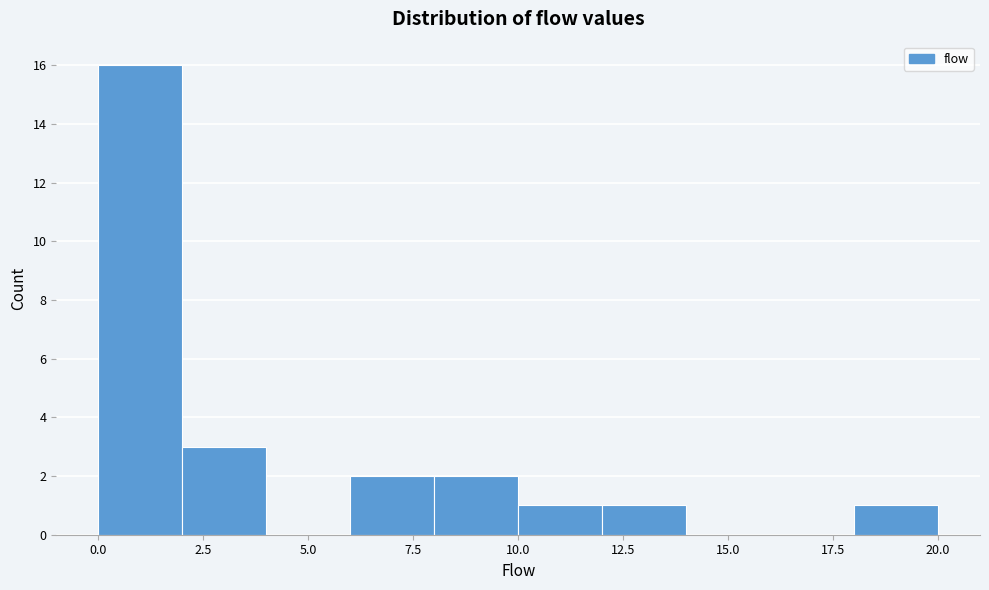

Which range on the x-axis has the tallest bar?

0 to 2